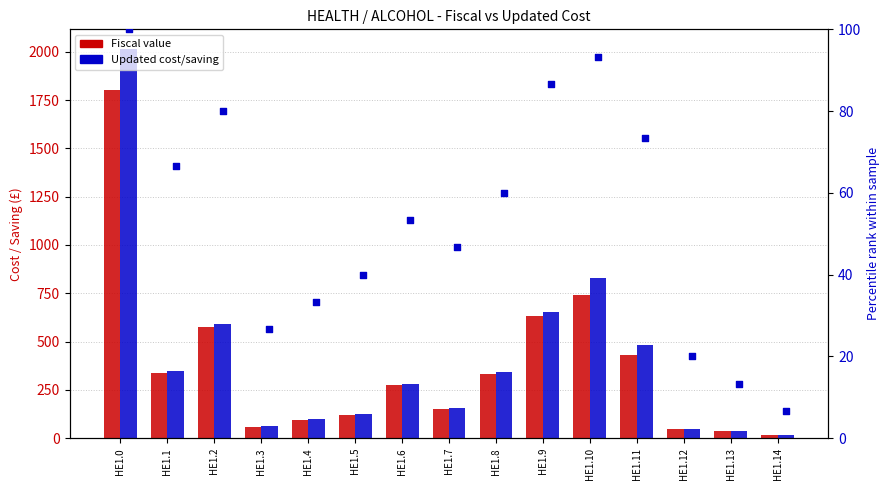

Which series contains the highest Y value?

Updated cost/saving